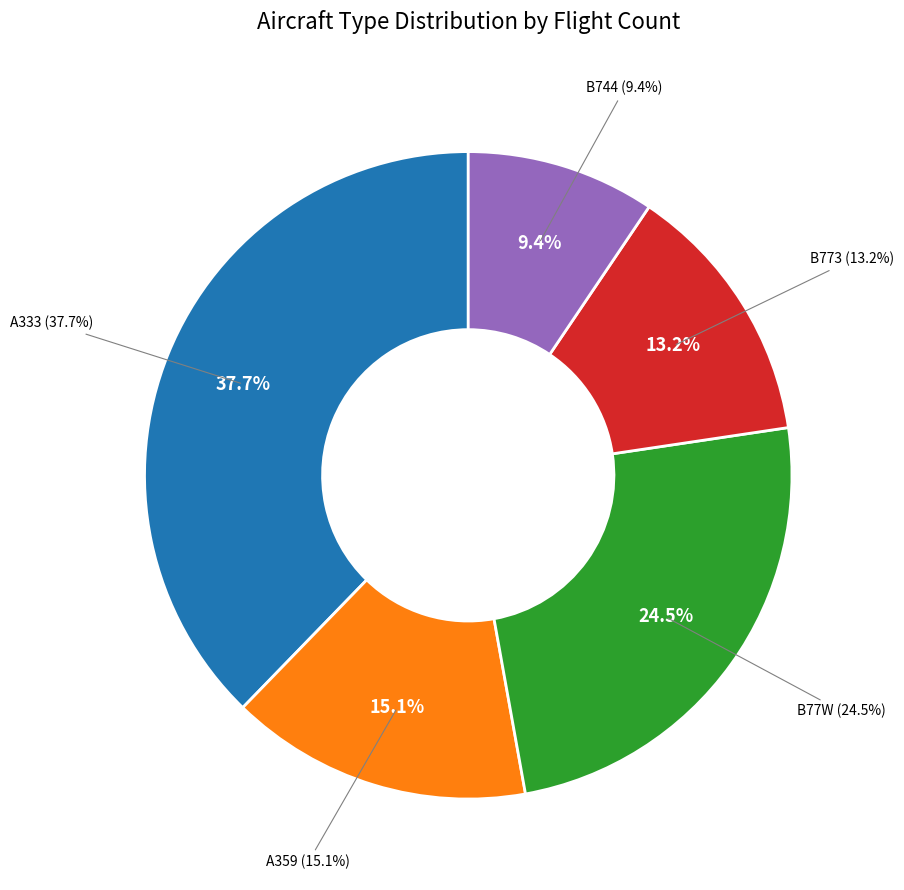

To the nearest percent, what percentage of the pie is B744?

9%